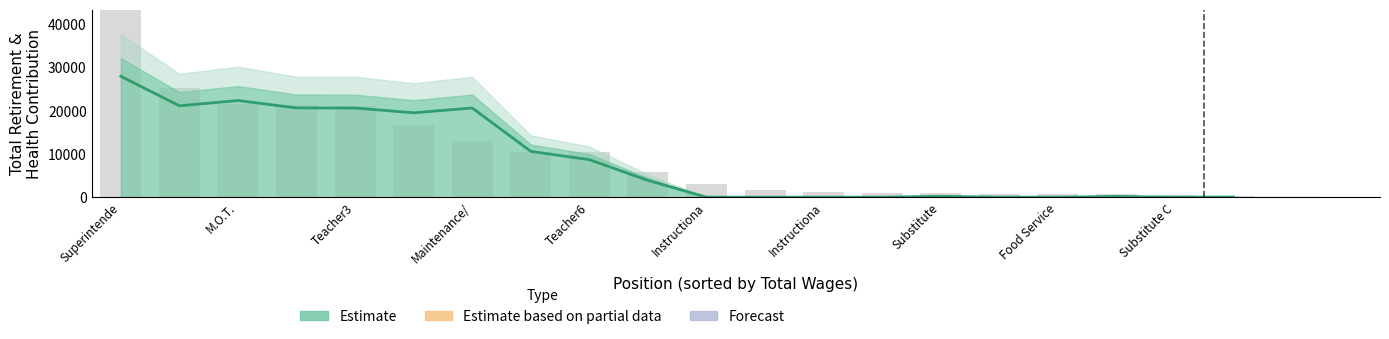

True or false: total_wages has a value of 186.5 at 19.

True